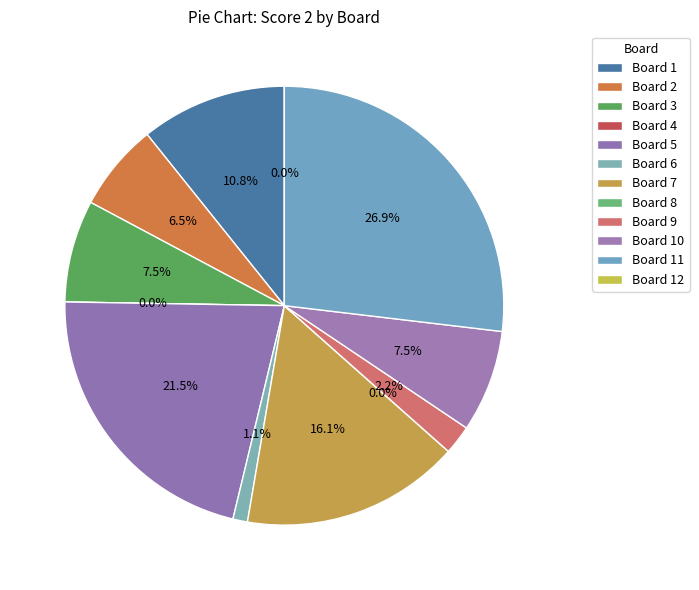

Does 9 represent more than half of the total?

No